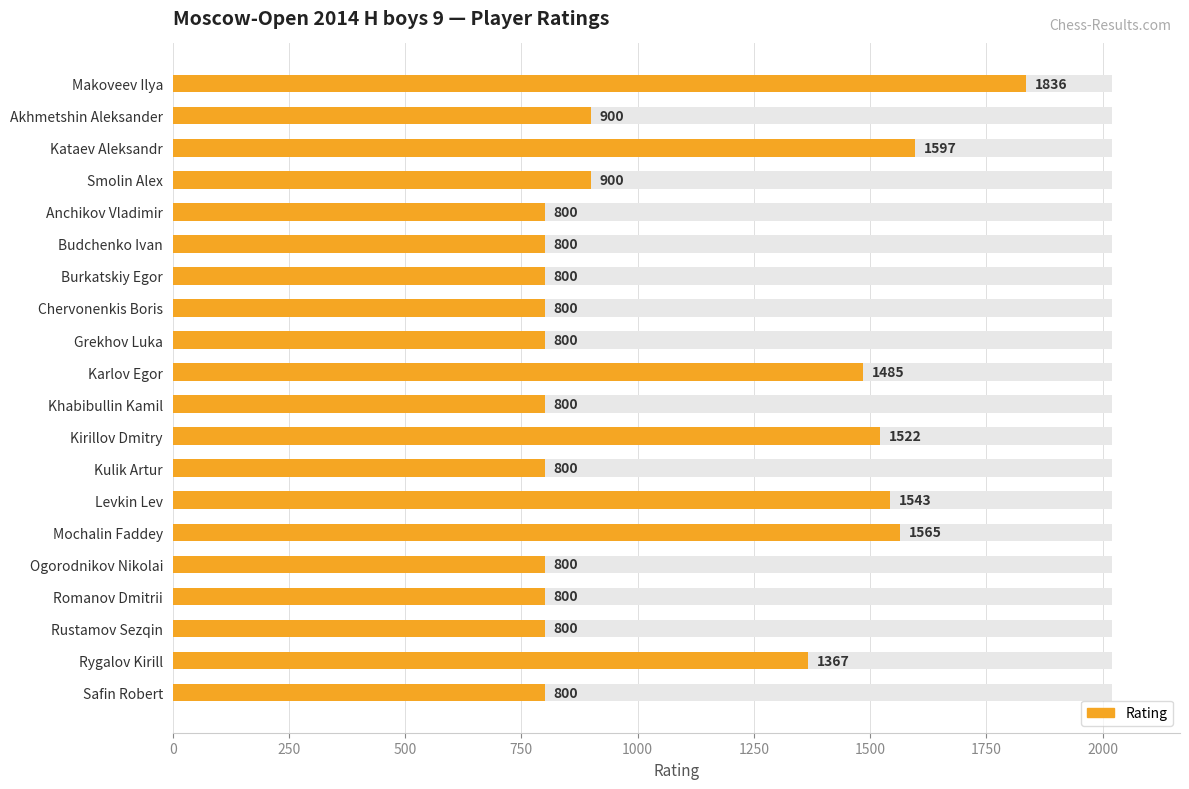

How many categories are shown in the chart?

20